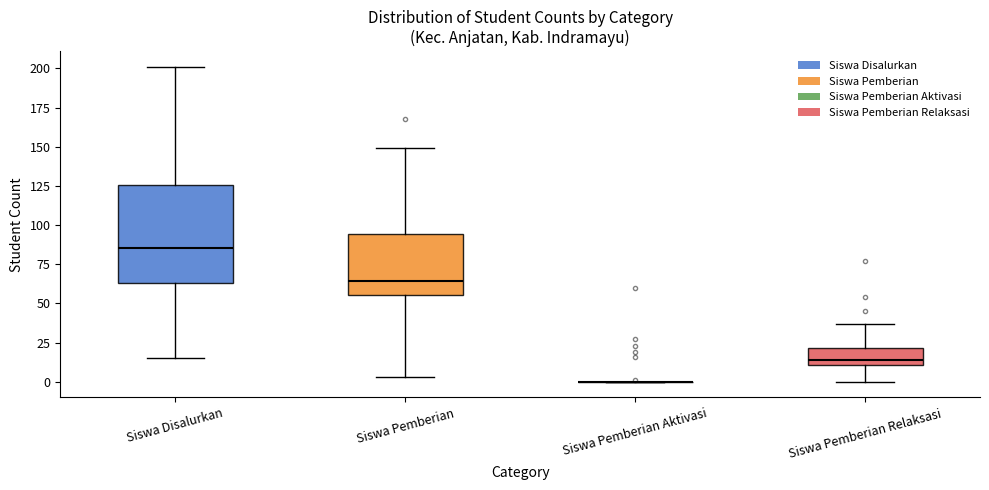

Which box is the tallest, from its lower edge to its upper edge?

Siswa Disalurkan